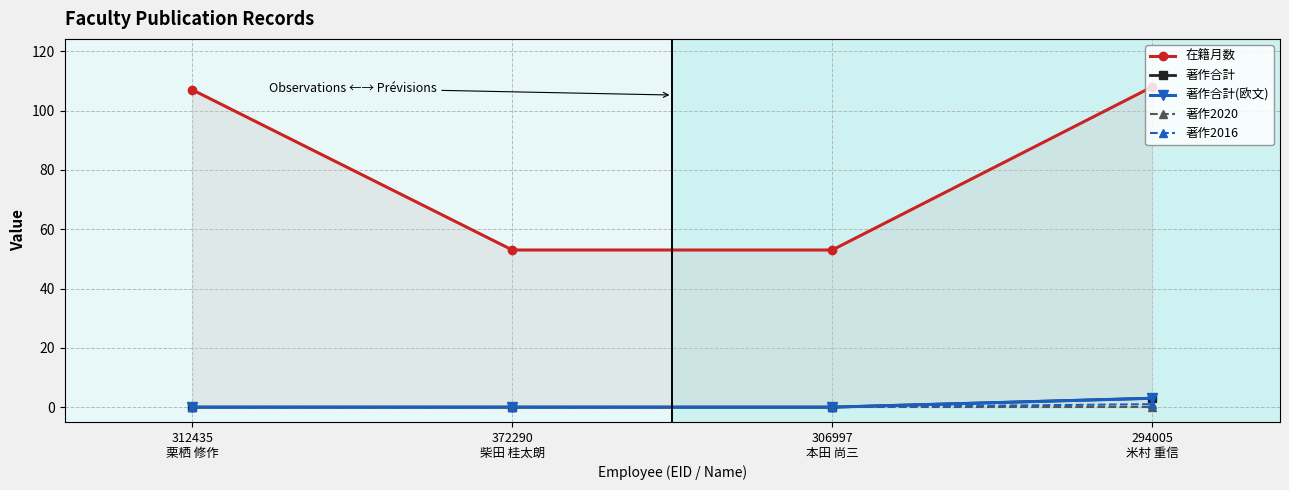

Which series changed the most between 306997
本田 尚三 and 294005
米村 重信?

在籍月数